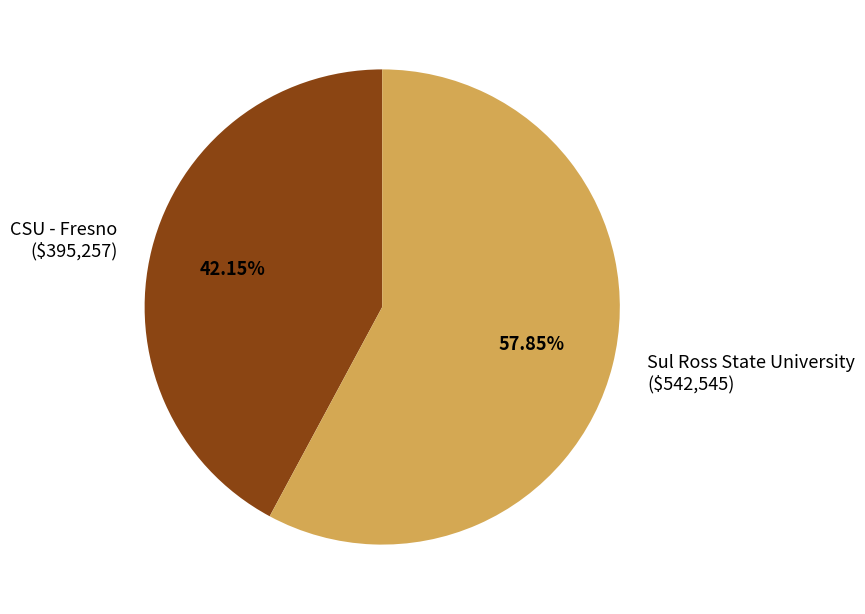

Which category accounts for the majority?

Sul Ross State University